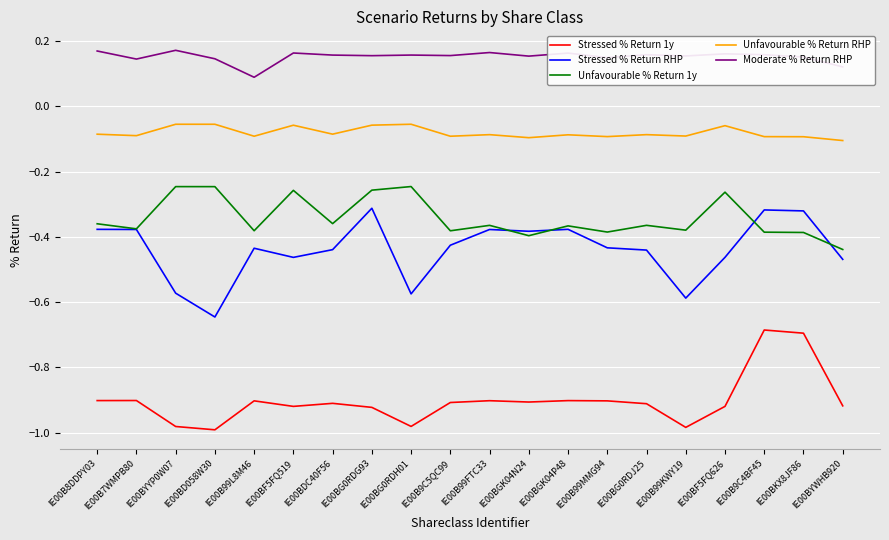

What is the total value across all series at IE00BD058W30?

-1.8